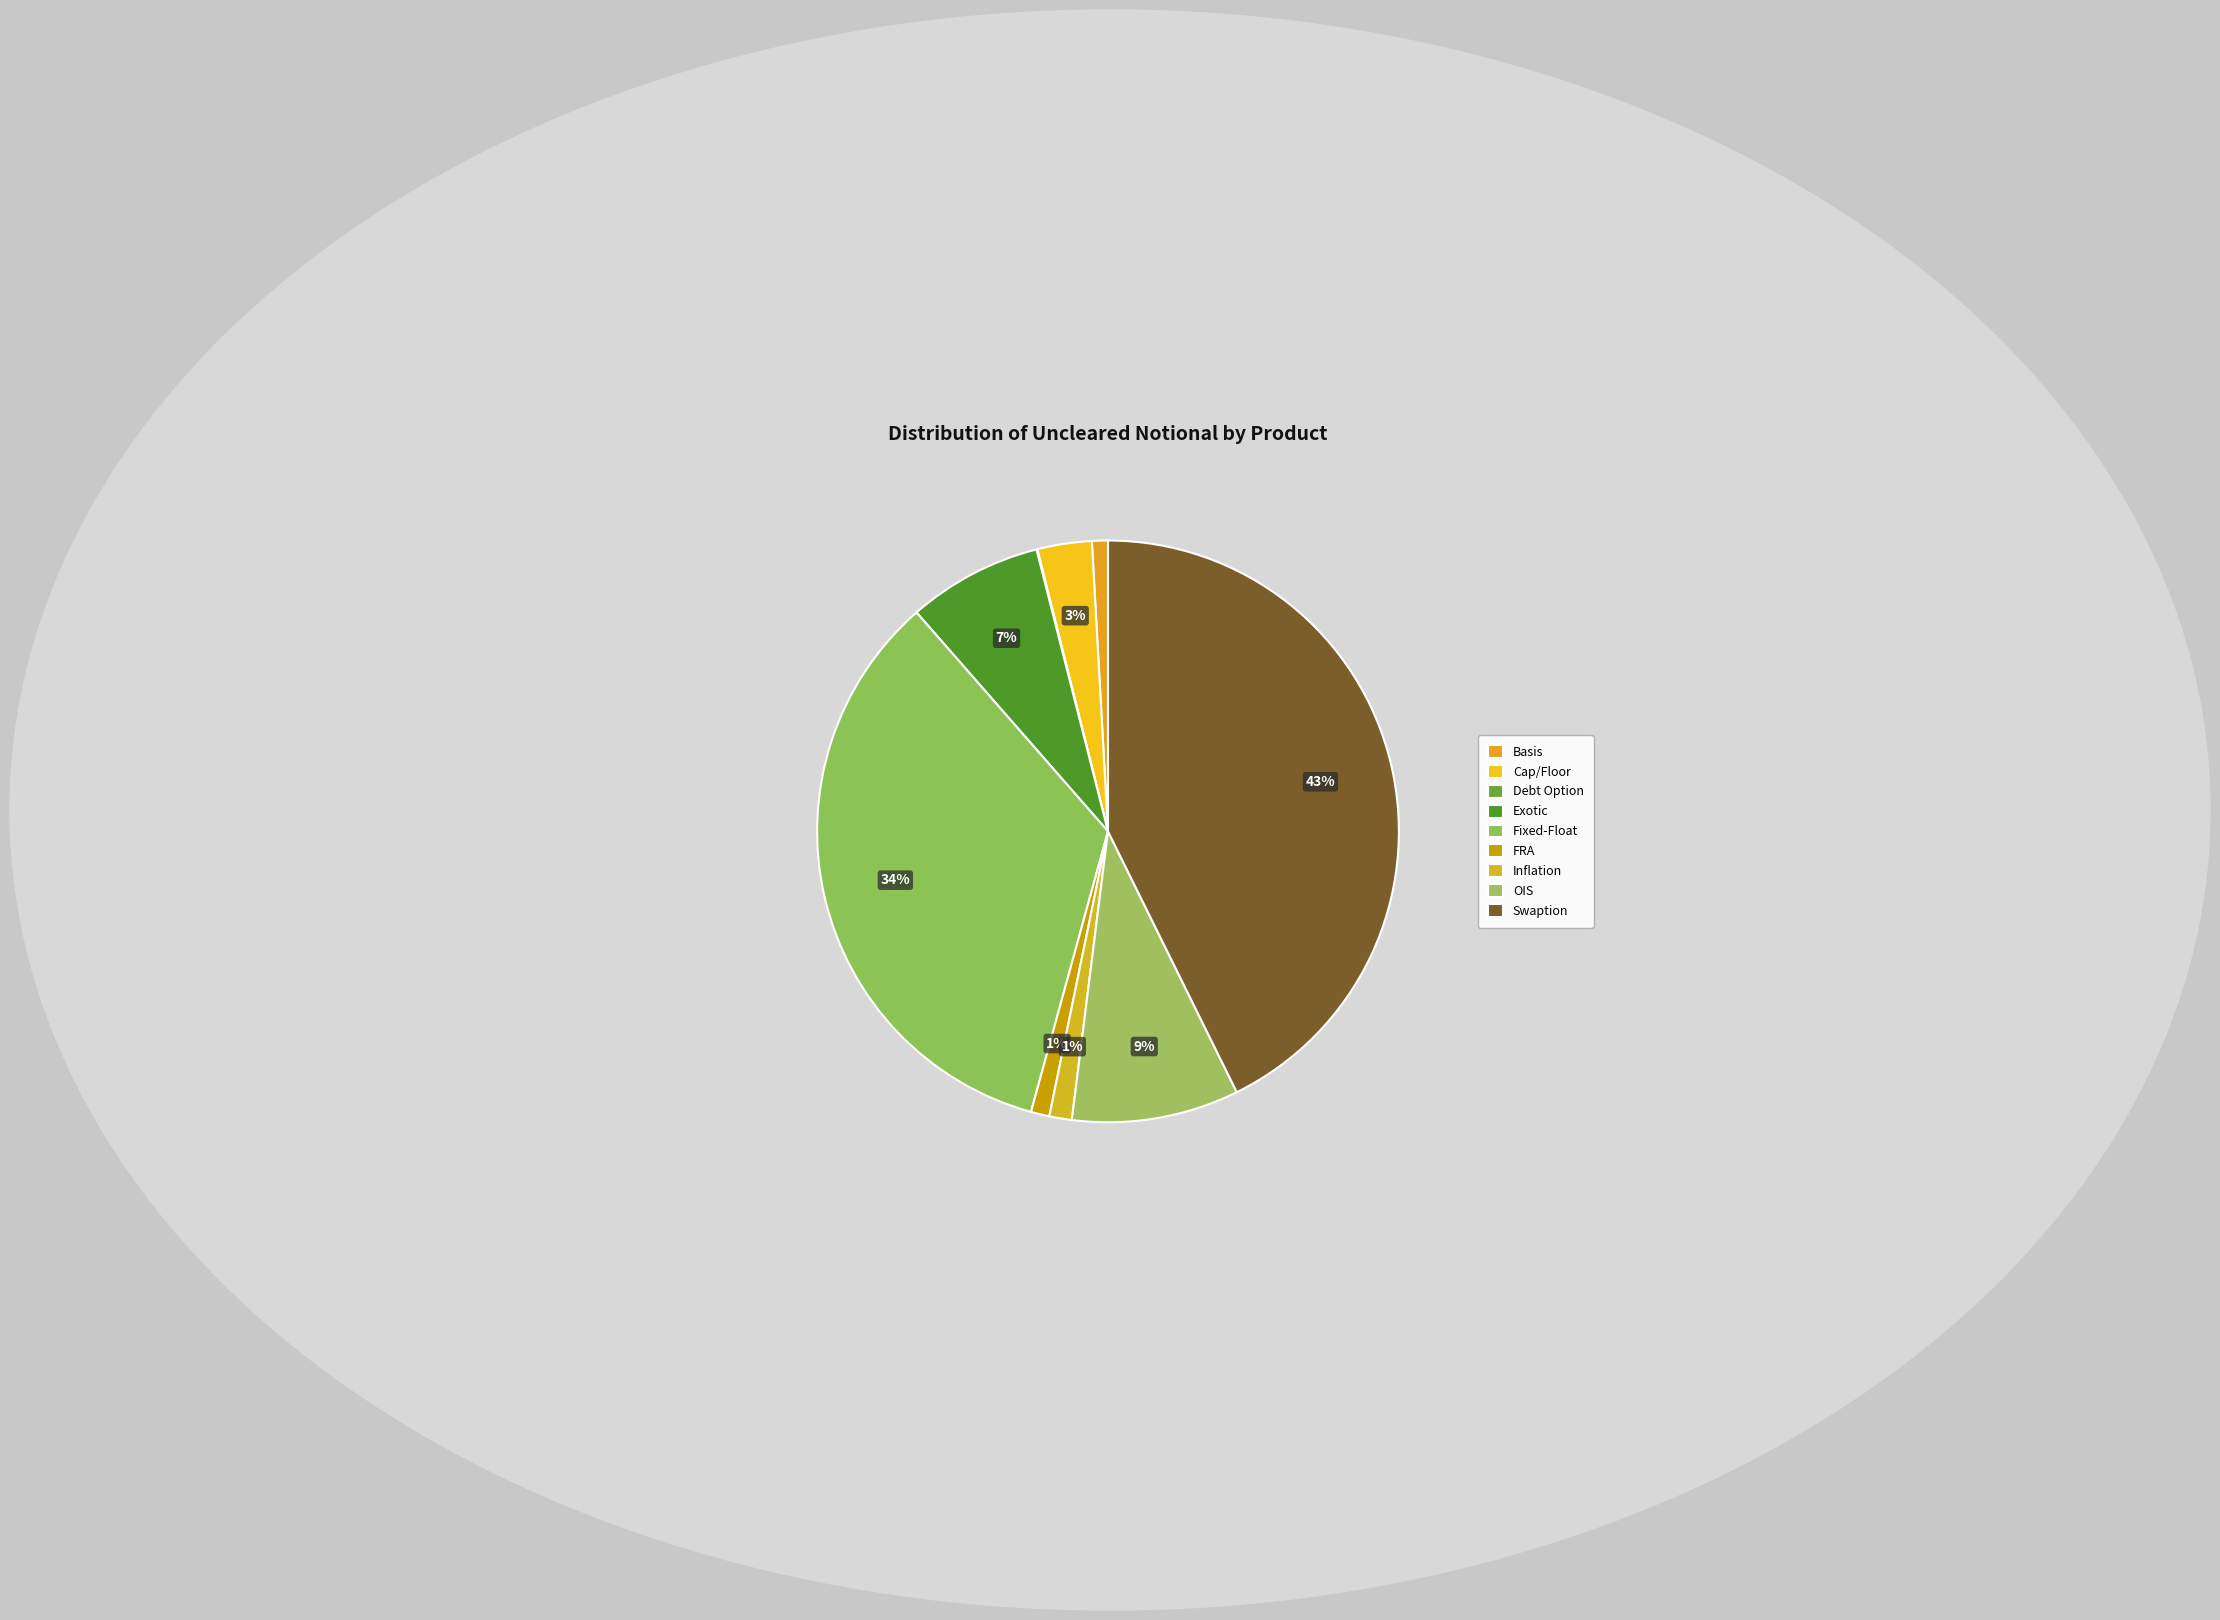

Count the number of slices in the pie.

9